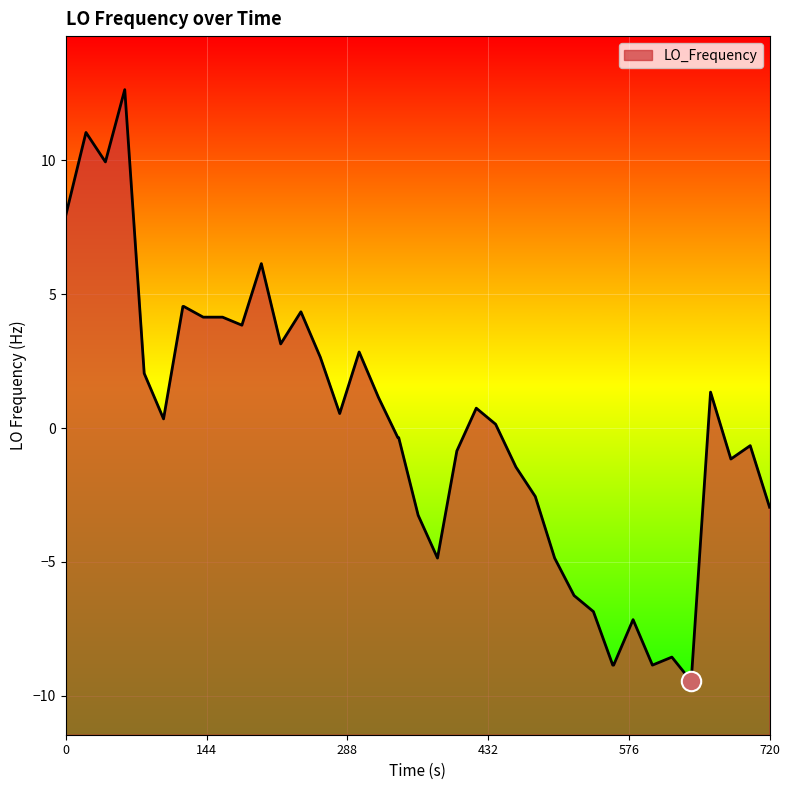

What is the maximum value shown in the chart?

12.6